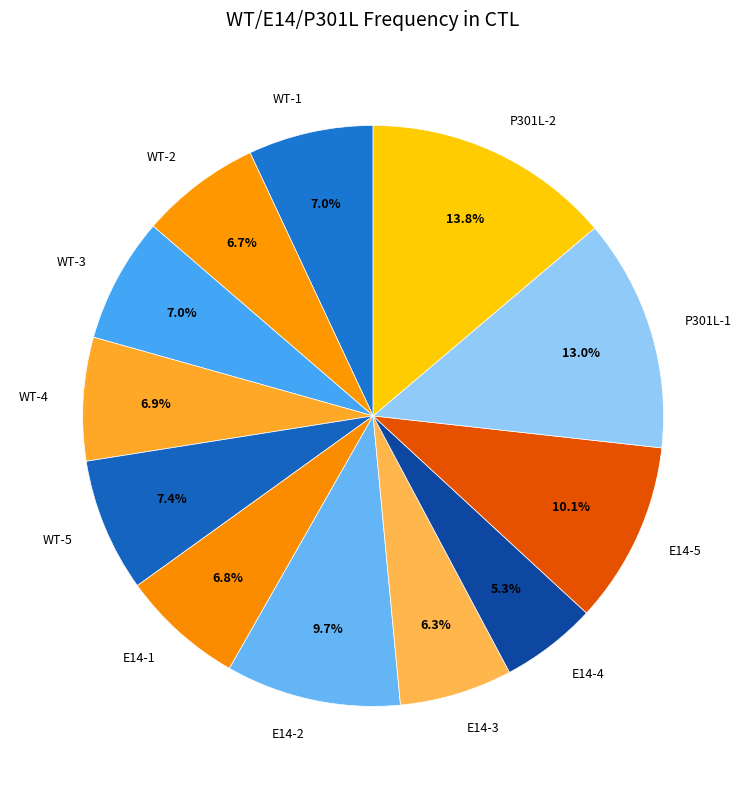

To the nearest percent, what is the average slice percentage?

8%